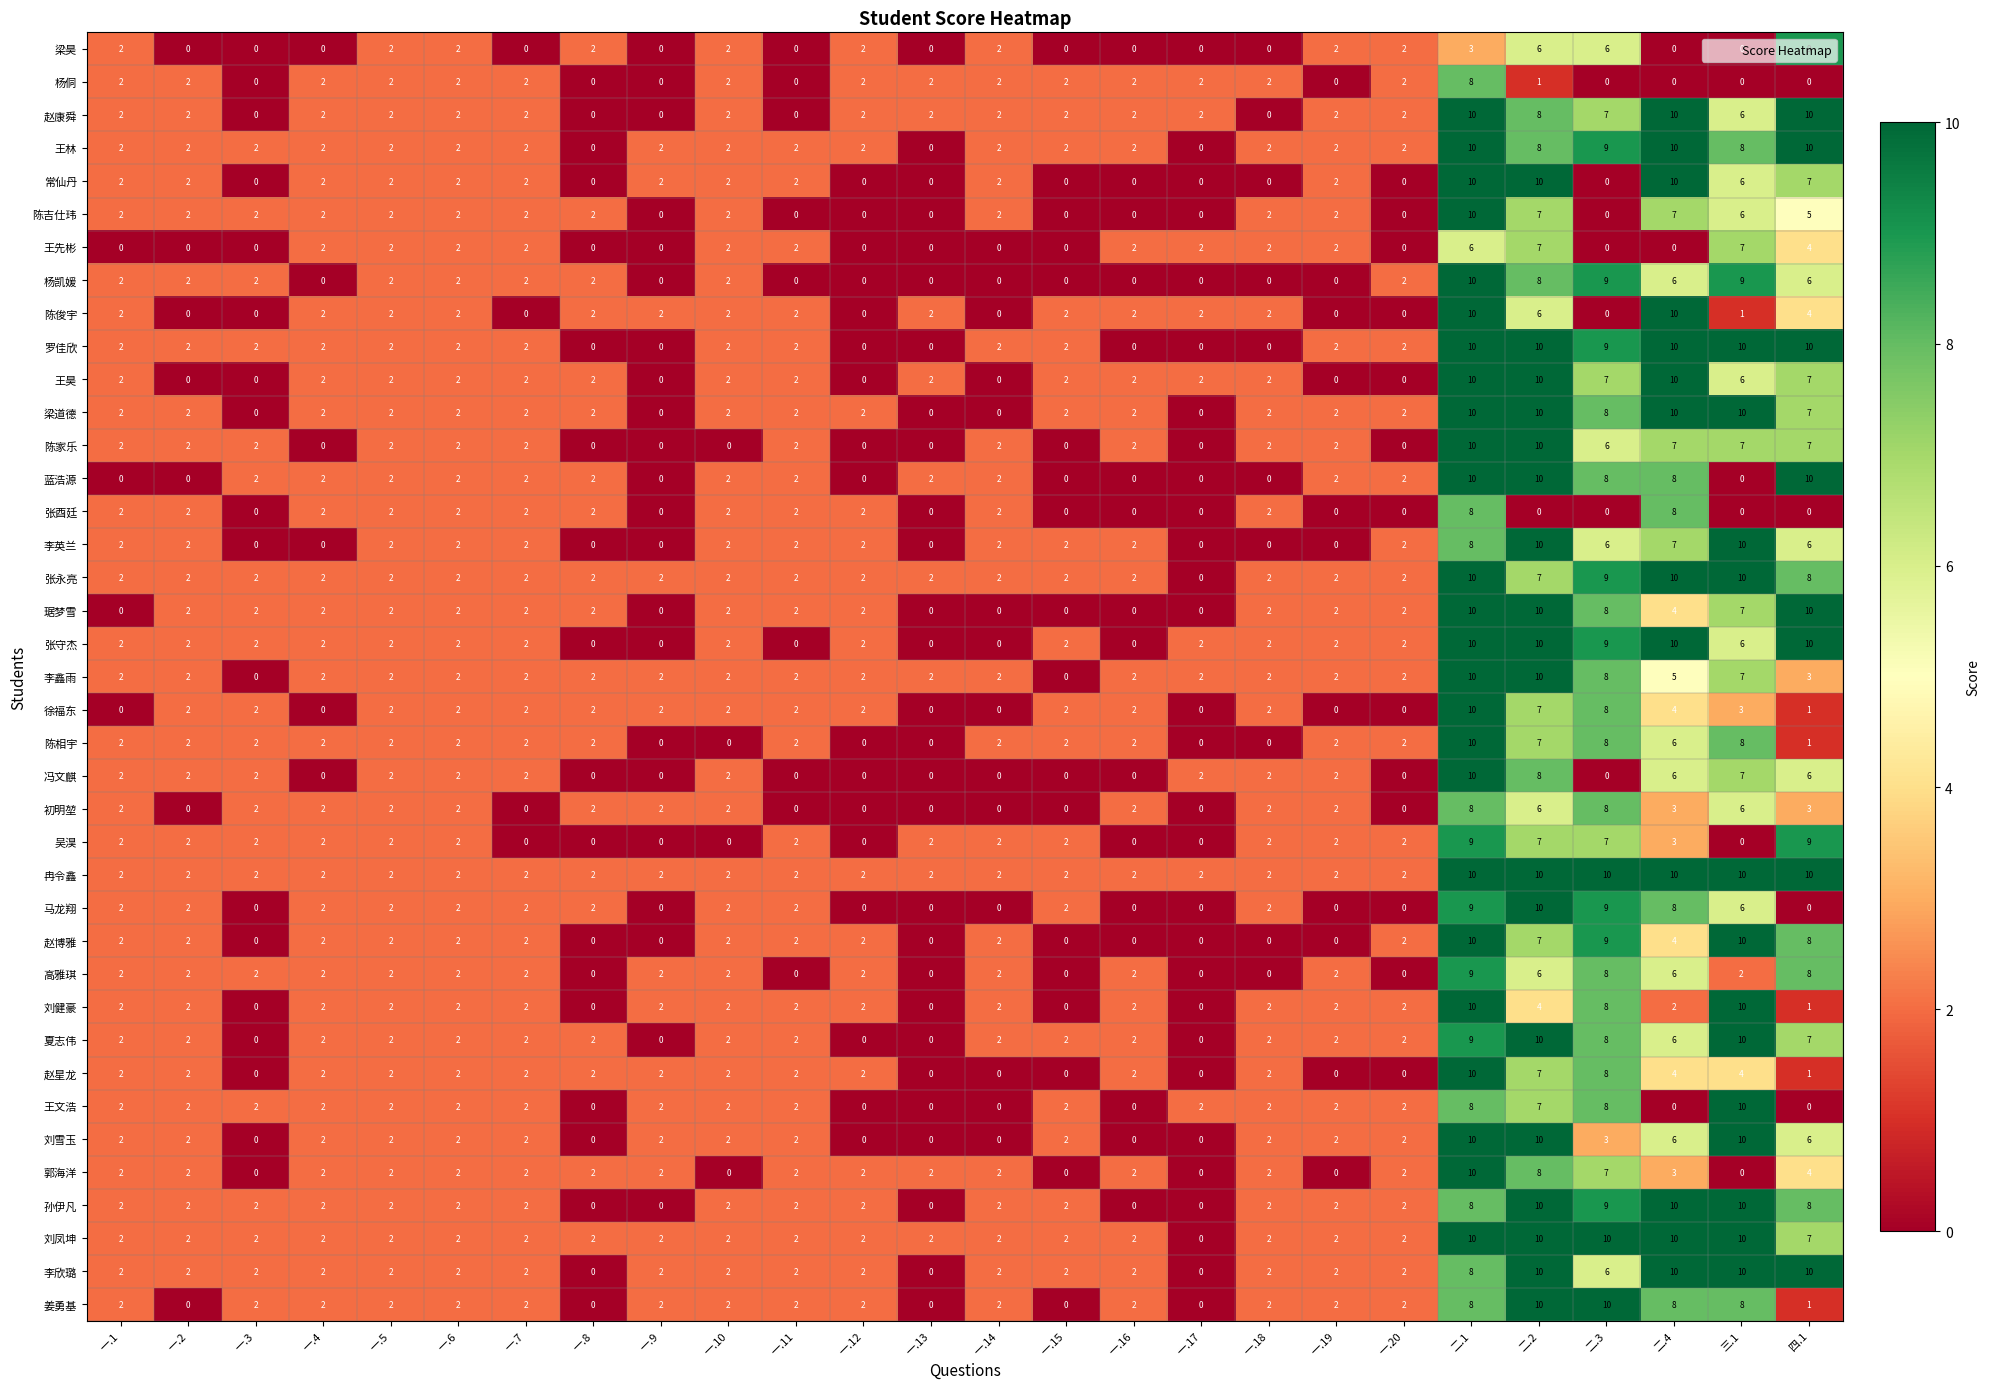

Count the 陈家乐 values in the range 0 to 2.

20